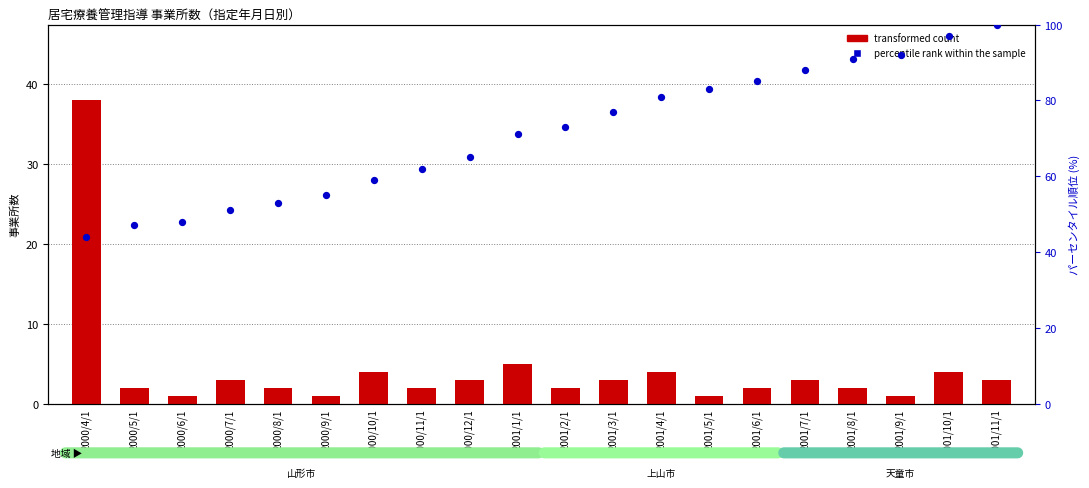

Which series has the largest Y range (max minus min)?

percentile rank within the sample